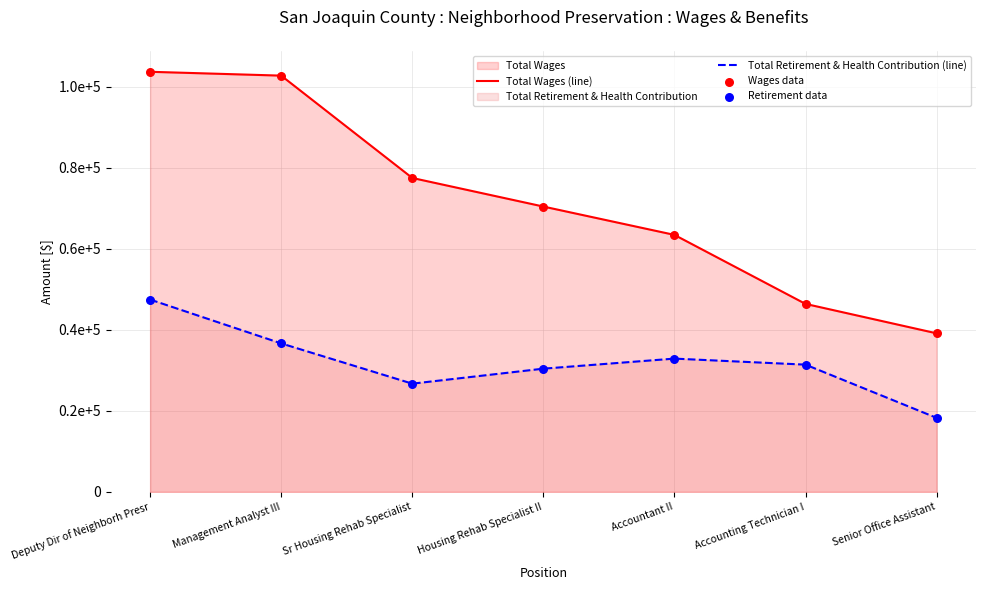

At which category is the sum across all series the highest?

Deputy Dir of Neighborh Presr